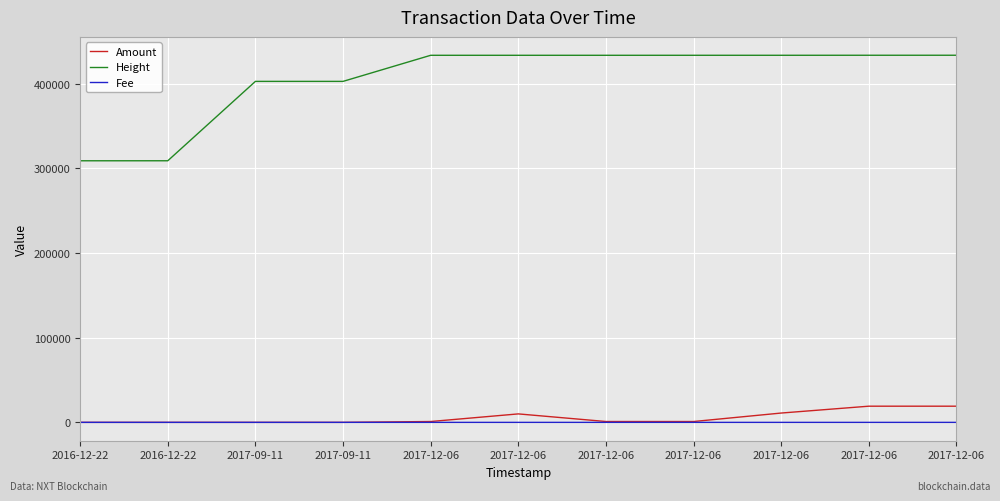

What is the minimum value shown in the chart?

1